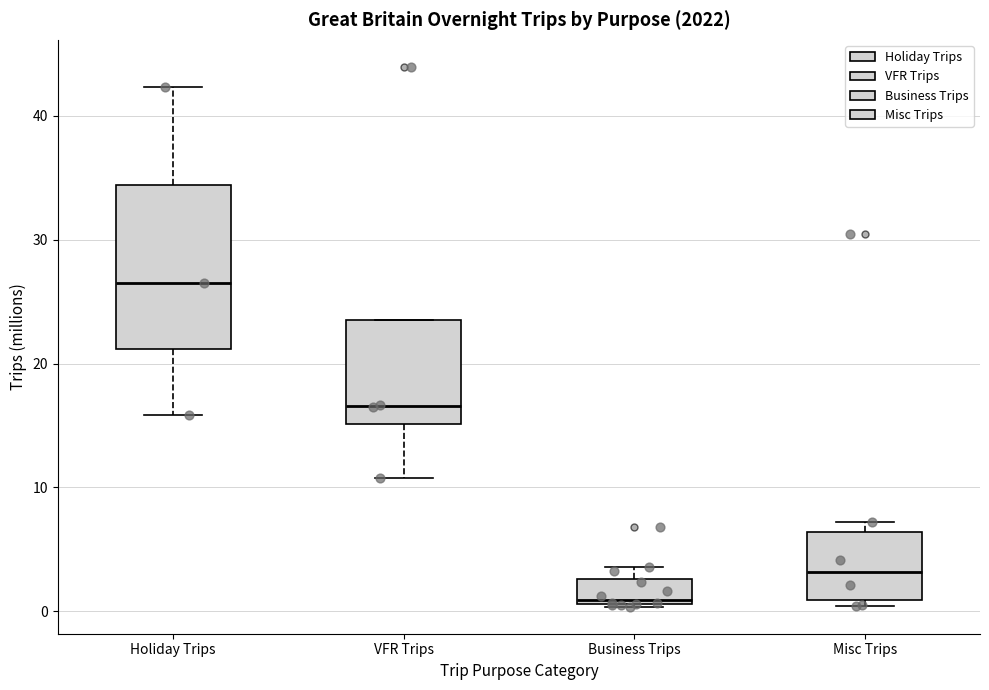

Which box has the lowest median line?

Business Trips